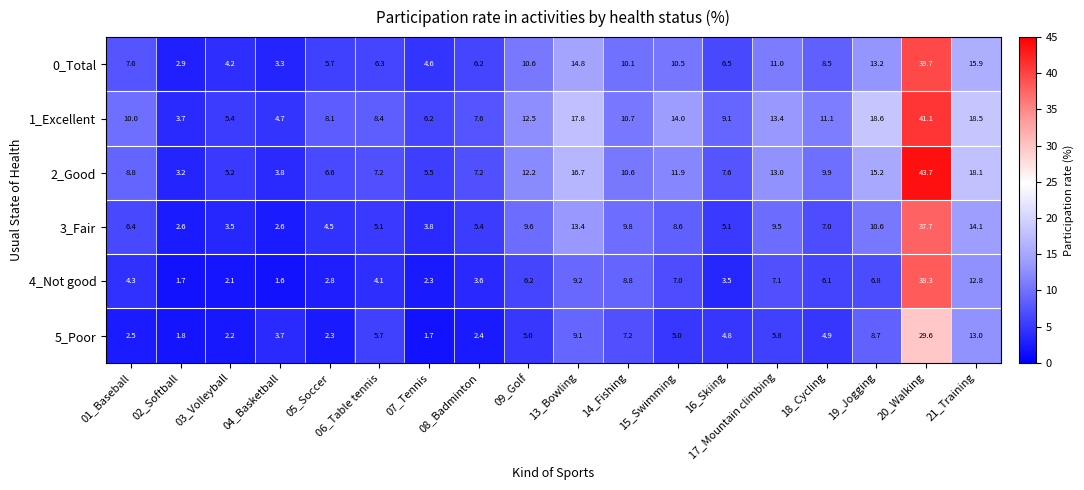

What is the sum of the 1_Excellent values at 06_Table tennis and 18_Cycling?

19.5